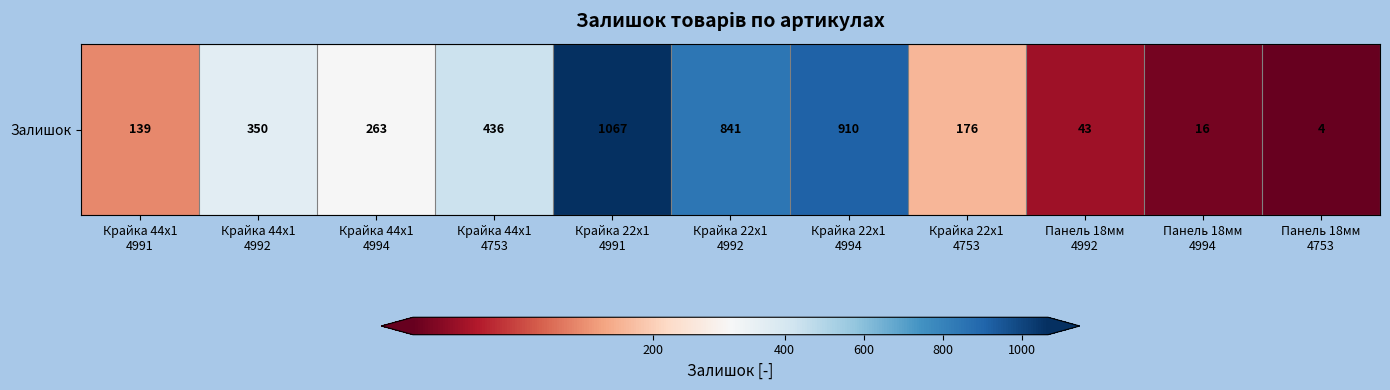

Reading left to right, what are all the values shown in this chart?

139	350	263	436	1067	841	910	176	43	16	4